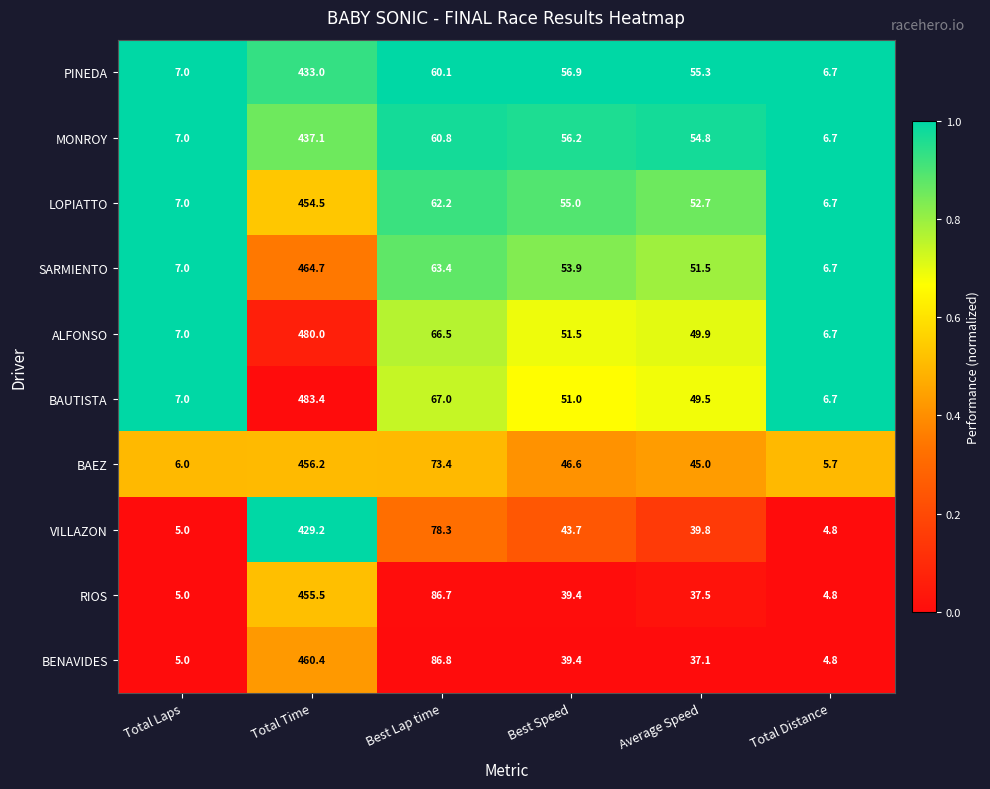

Which series changed the most between Best Speed and Total Distance?

PINEDA